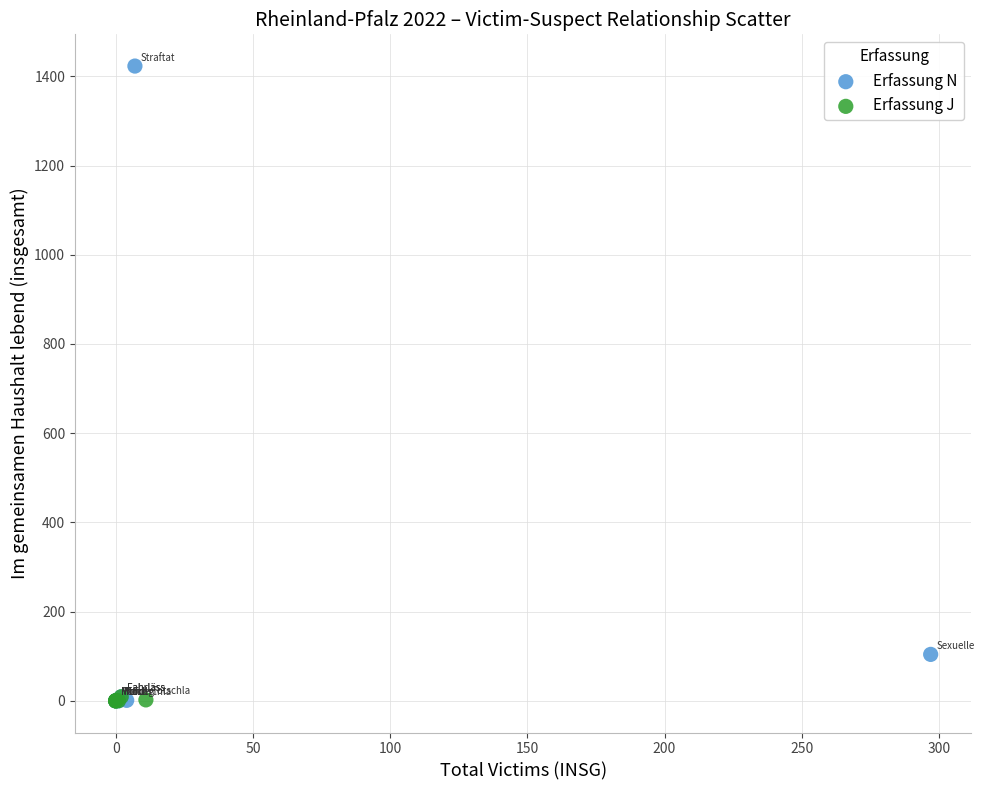

Which series has the largest Y range (max minus min)?

Erfassung N